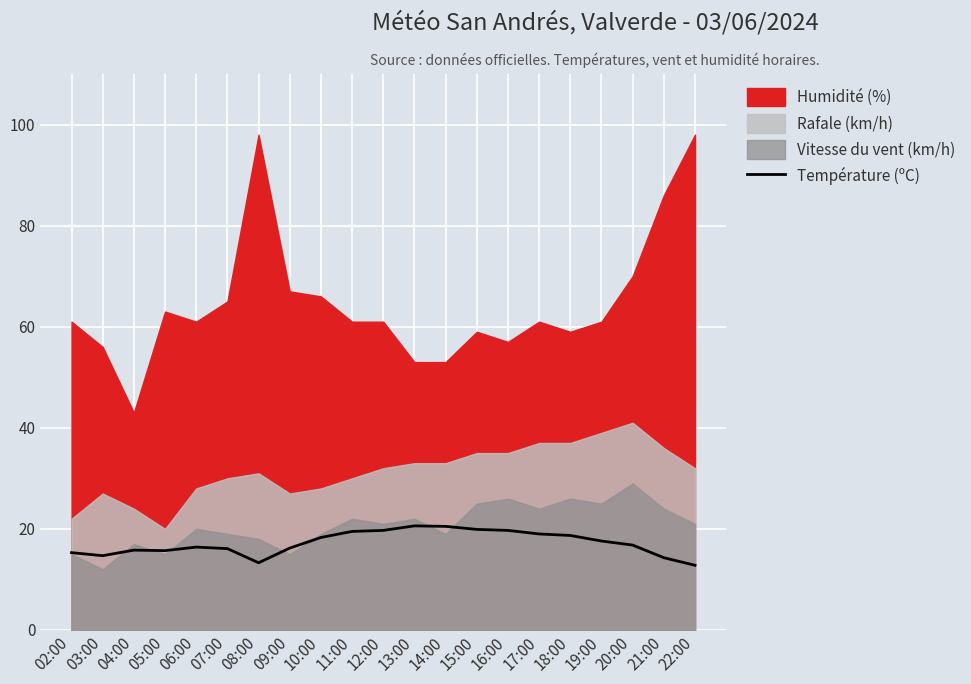

What is the average value?

17.2